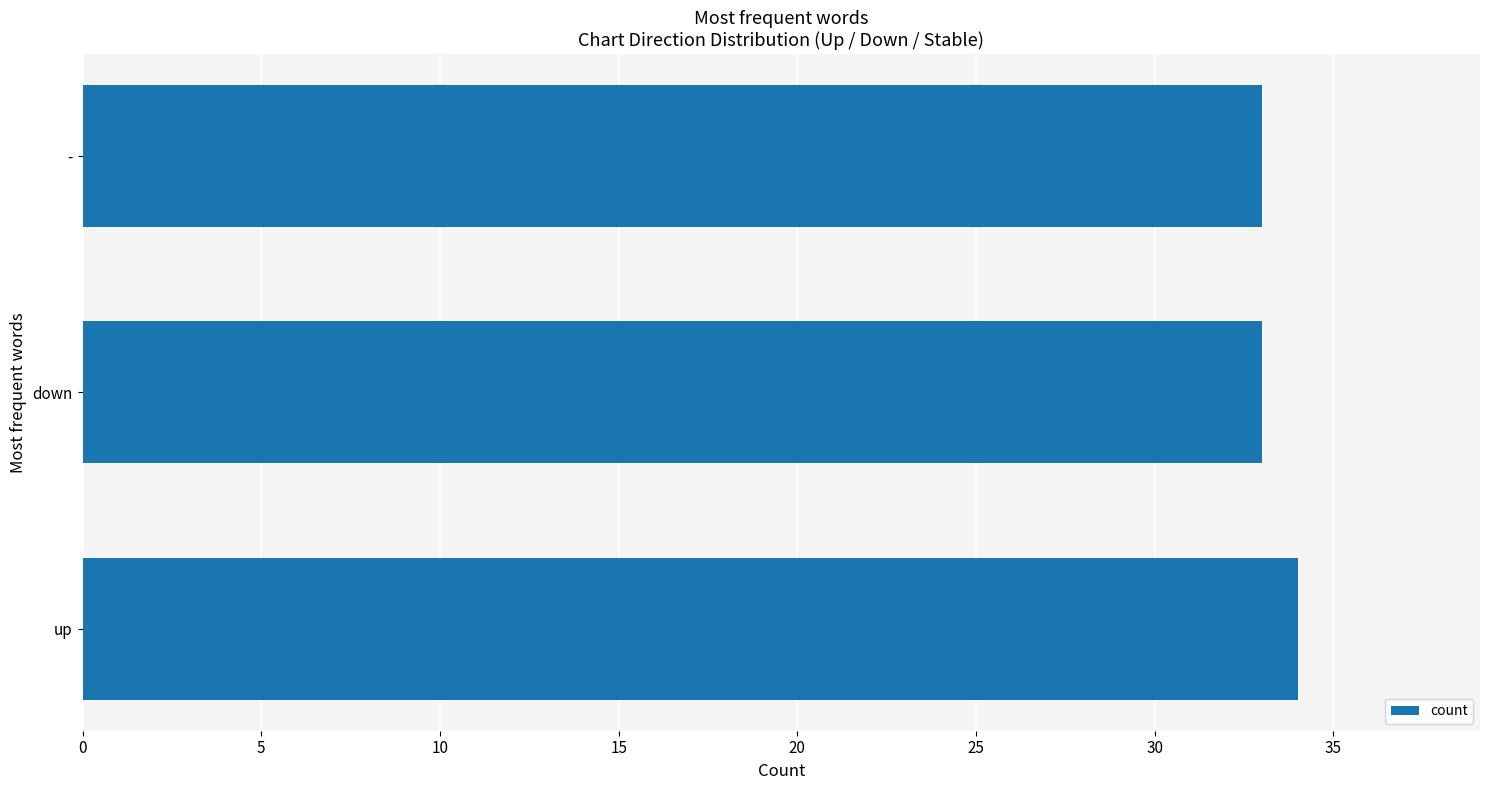

What is the sum of the values at up and -?

67